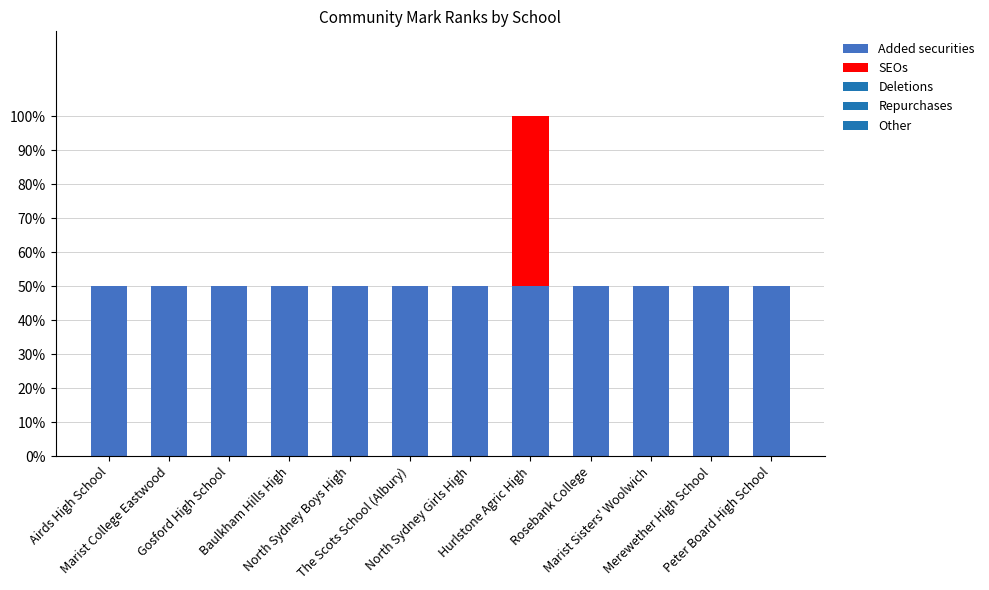

Is it true that Added securities equals 1 at Rosebank College?

False